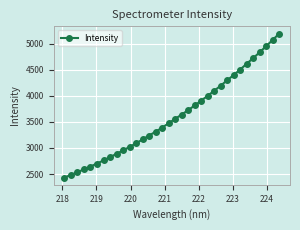

What is the greatest value displayed?

5196.9